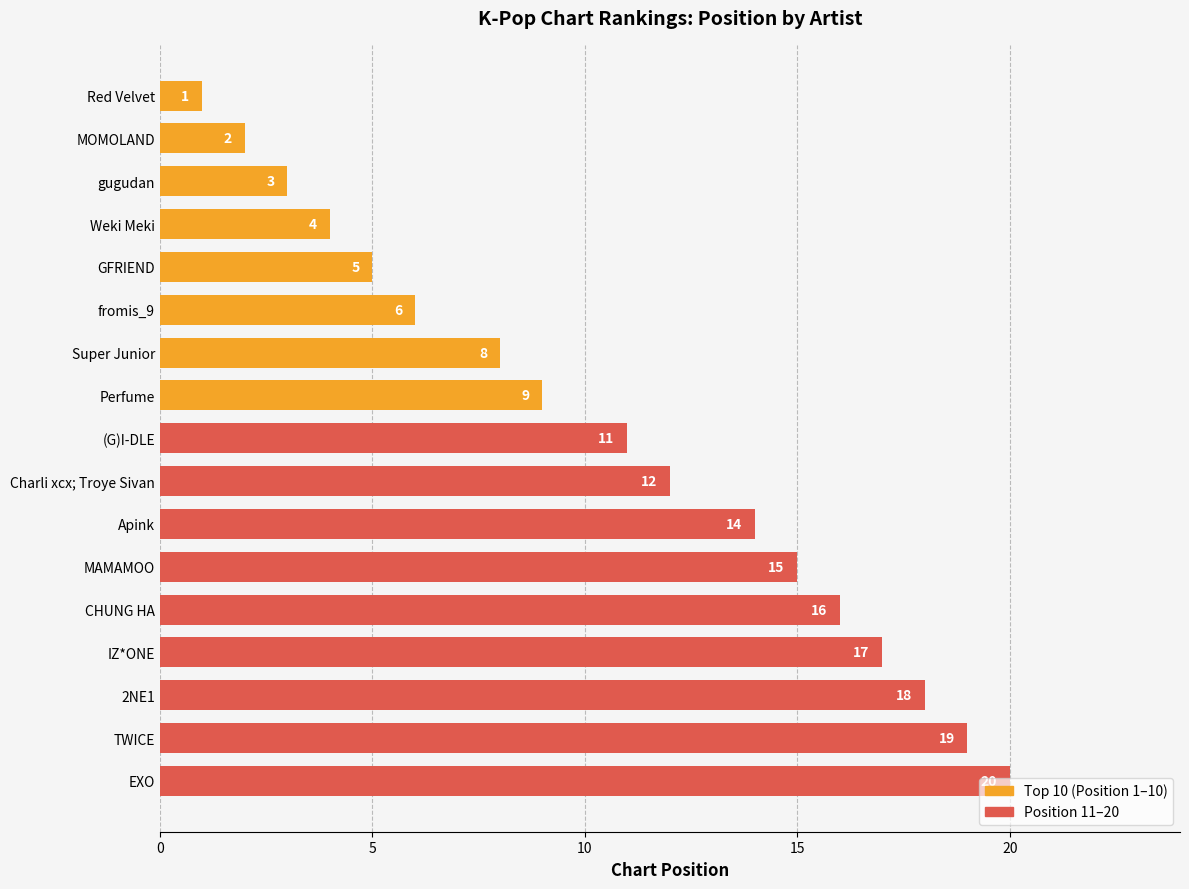

List the labels in order of value, smallest first.

Red Velvet, MOMOLAND, gugudan, Weki Meki, GFRIEND, fromis_9, Super Junior, Perfume, (G)I-DLE, Charli xcx; Troye Sivan, Apink, MAMAMOO, CHUNG HA, IZ*ONE, 2NE1, TWICE, EXO